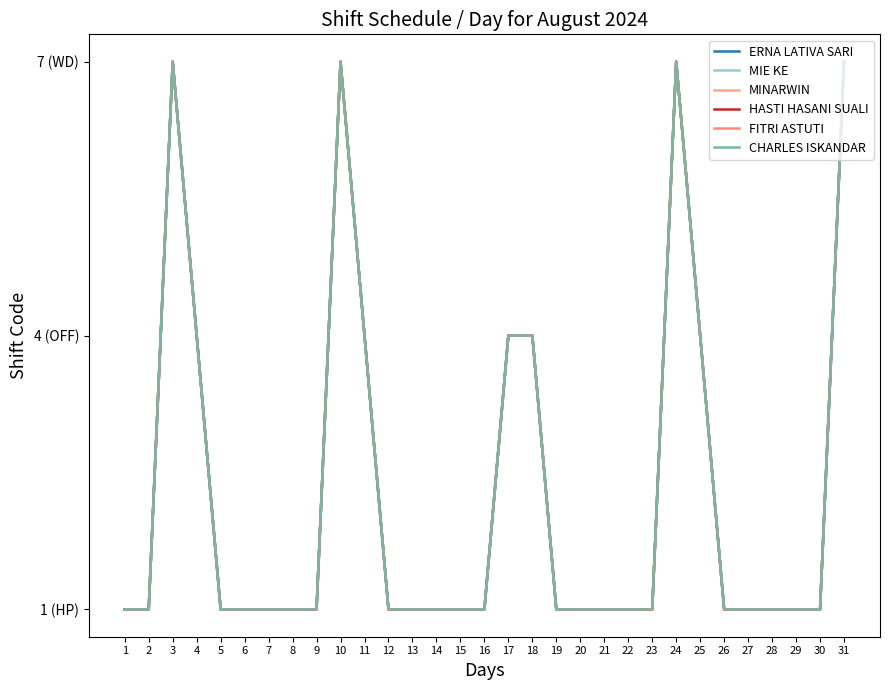

True or false: CHARLES ISKANDAR has more than 2 interior local peaks.

True